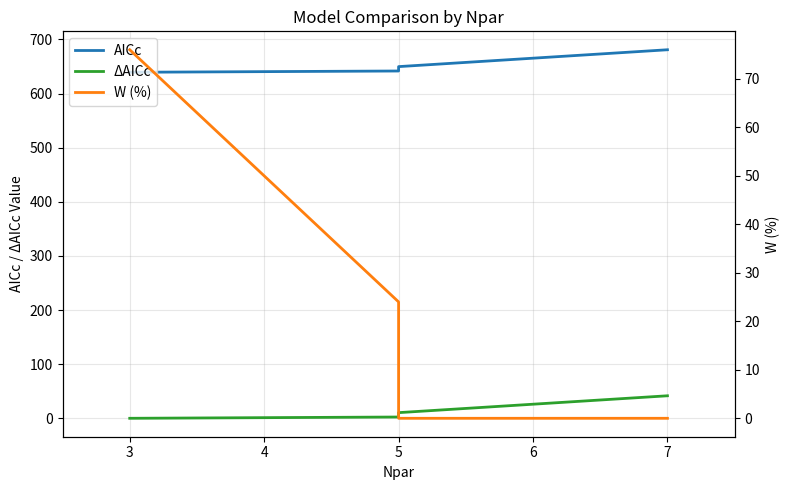

What are all the series names shown in the legend?

AICc, ΔAICc, W (%)